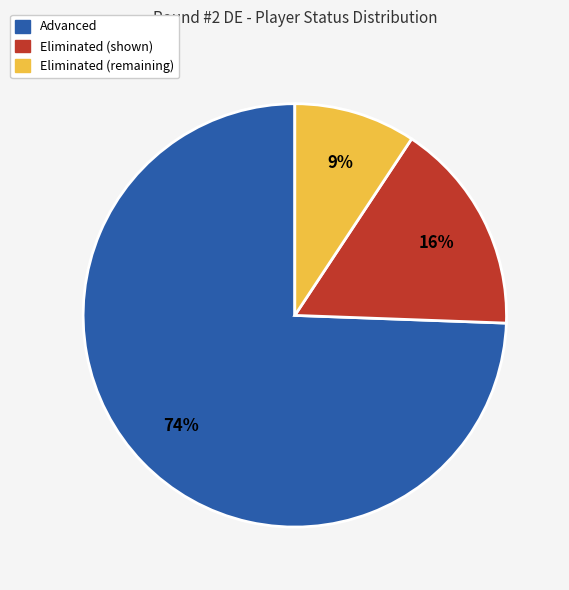

To the nearest percent, what is the average slice percentage?

33%